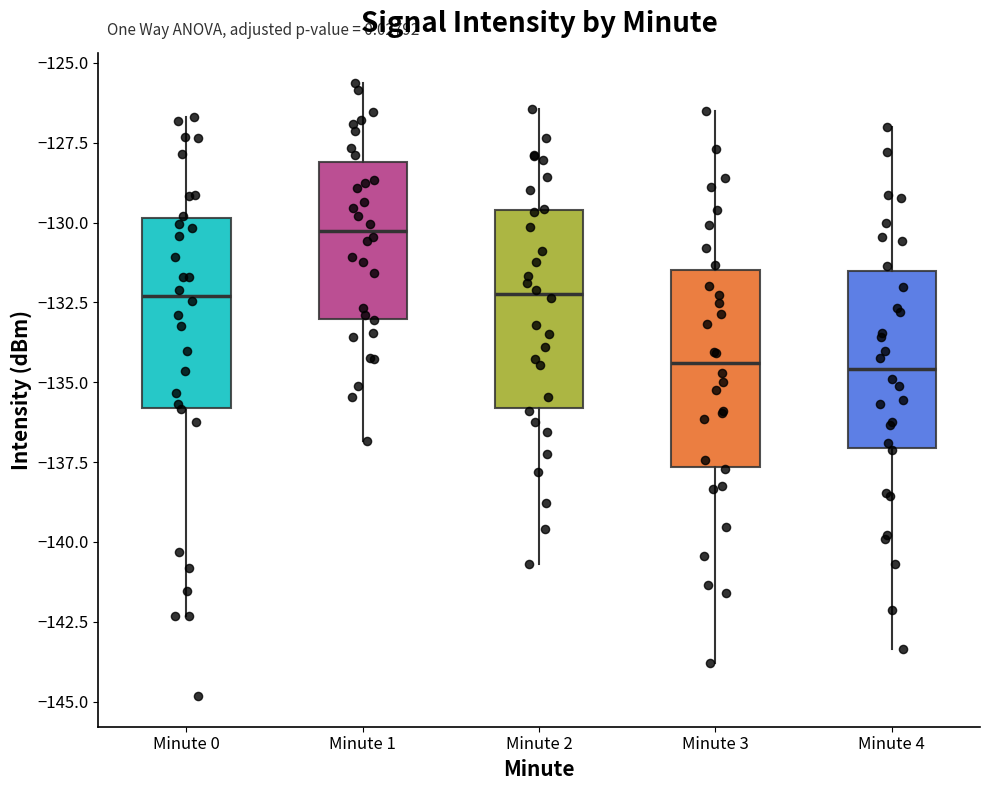

Which box has the highest median line?

Minute 1